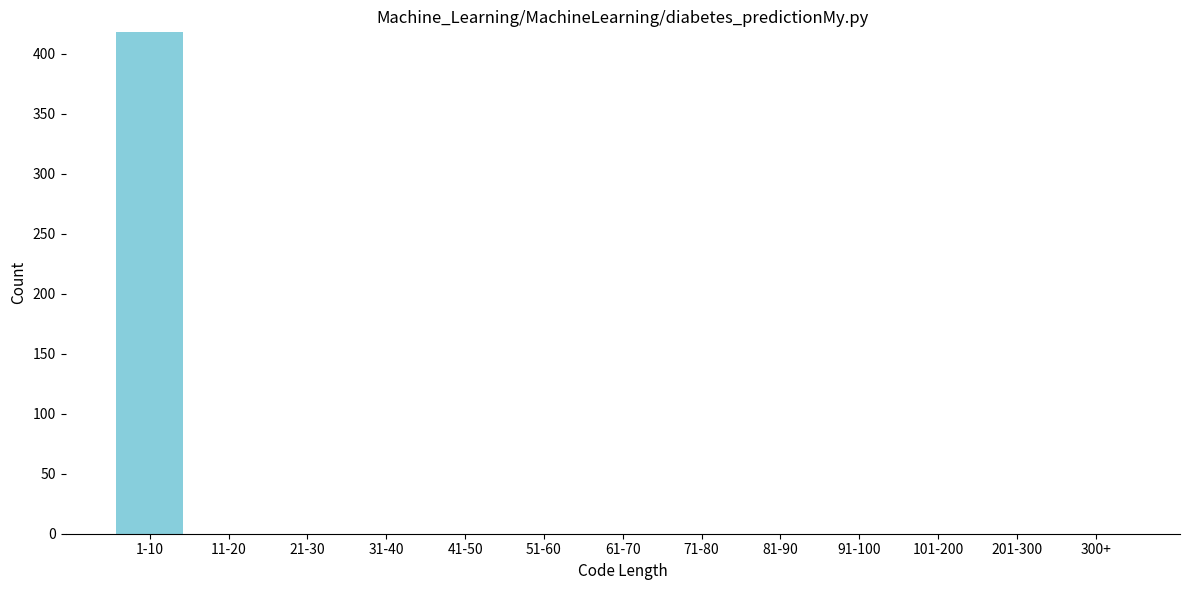

Reading right to left, what are all the values shown in this chart?

300+=0	201-300=0	101-200=0	91-100=0	81-90=0	71-80=0	61-70=0	51-60=0	41-50=0	31-40=0	21-30=0	11-20=0	1-10=418